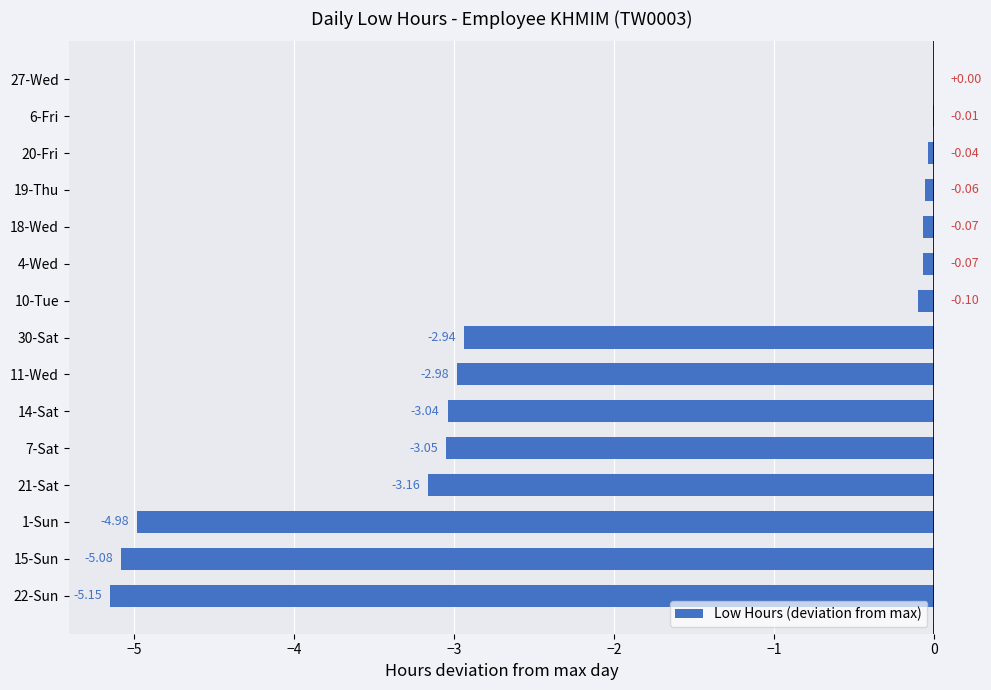

Are the bars grouped side by side (vs. stacked)?

No